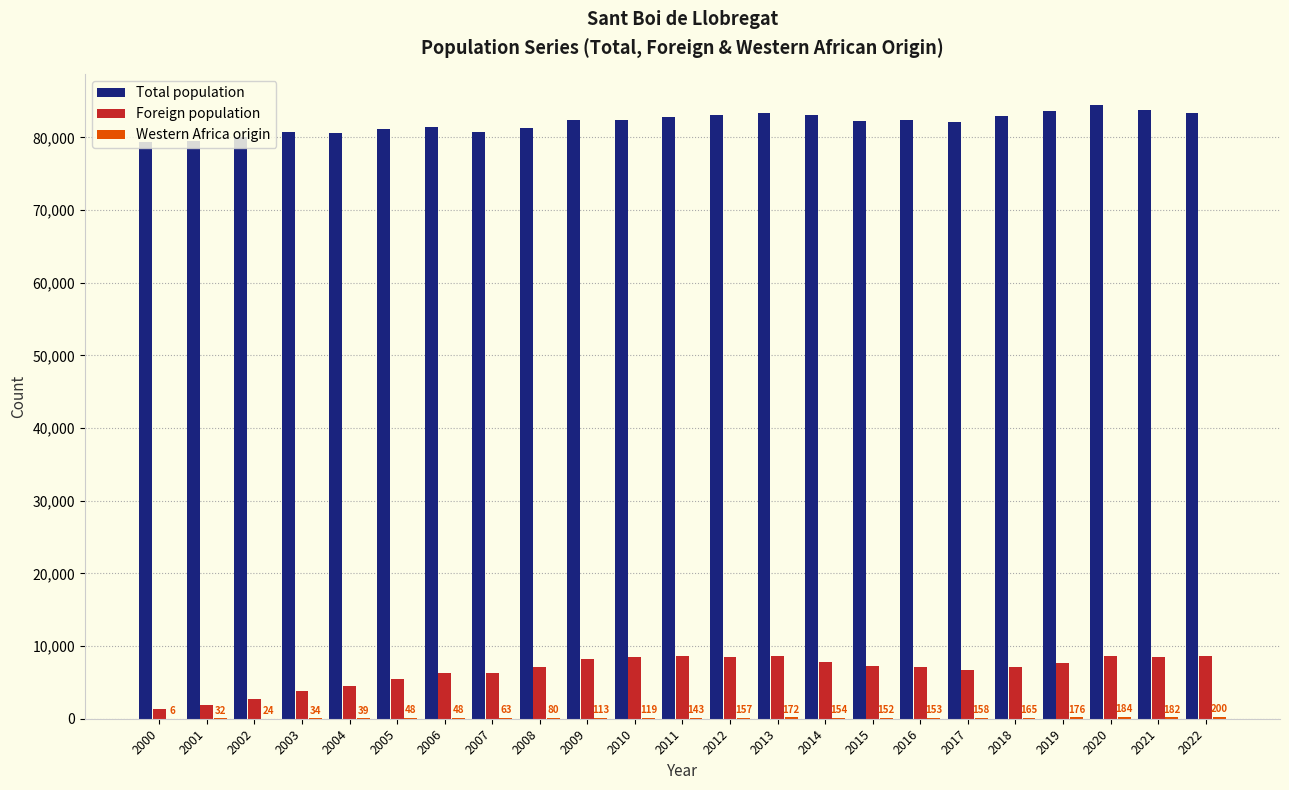

What is the highest value of the Total population series?

84500